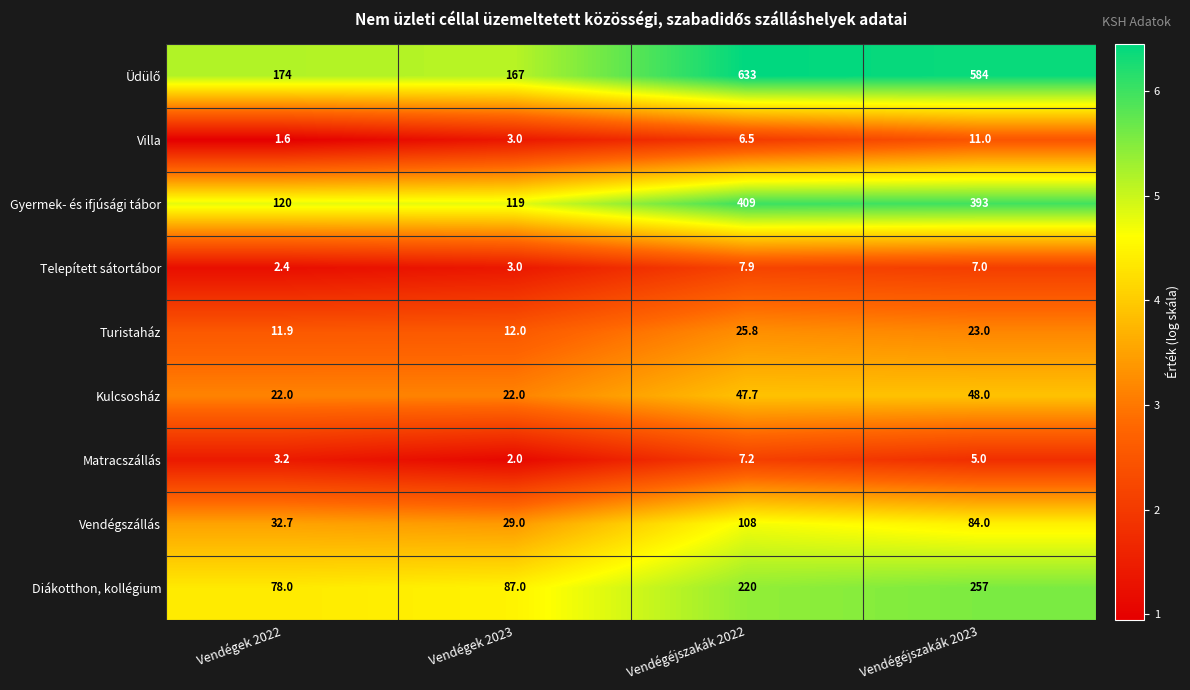

Rank the categories by Matracszállás value from highest to lowest.

Vendégéjszakák 2022, Vendégéjszakák 2023, Vendégek 2022, Vendégek 2023